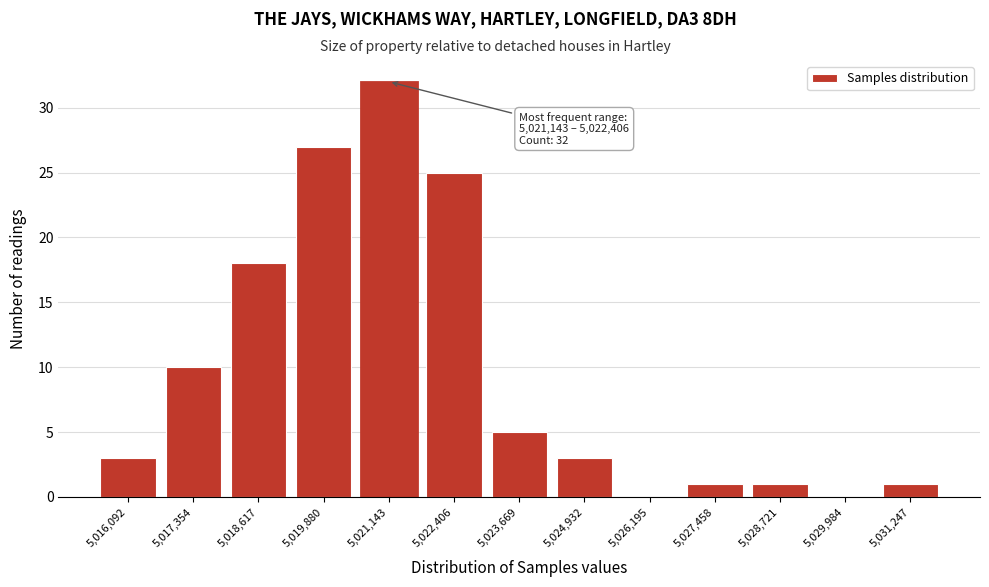

Reading right to left, what are all the values shown in this chart?

5,031,247=1	5,029,984=0	5,028,721=1	5,027,458=1	5,026,195=0	5,024,932=3	5,023,669=5	5,022,406=25	5,021,143=32	5,019,880=27	5,018,617=18	5,017,354=10	5,016,092=3